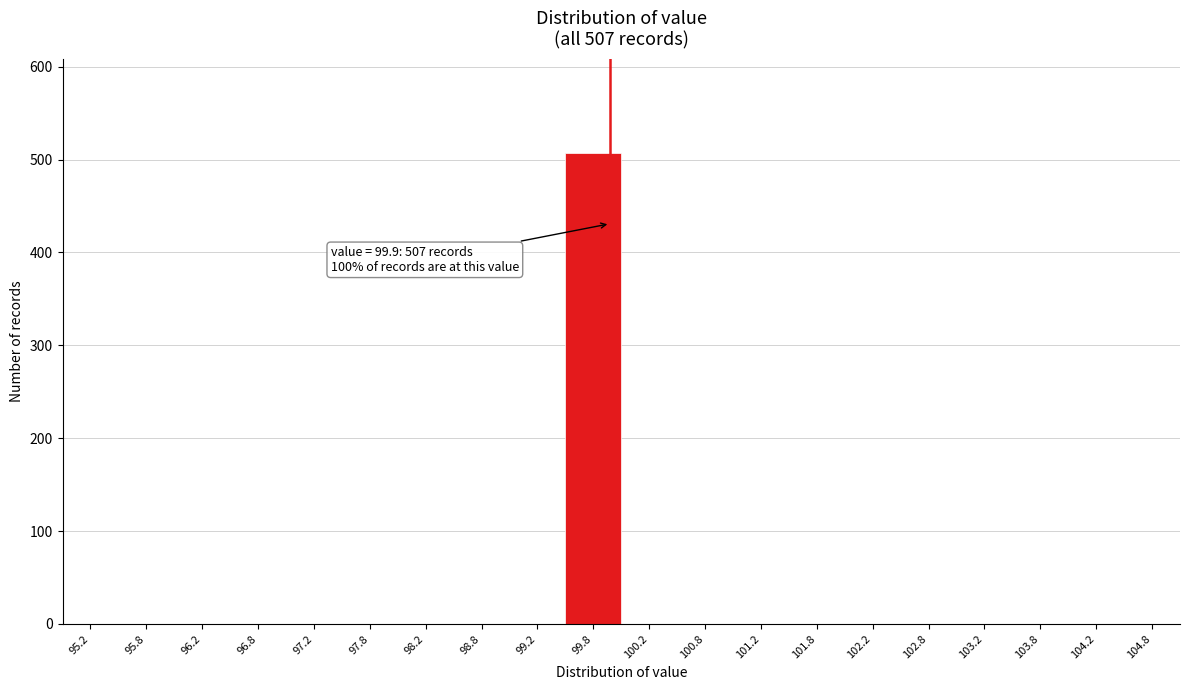

Over which range of the x-axis is the bar tallest?

99.5 to 100.0